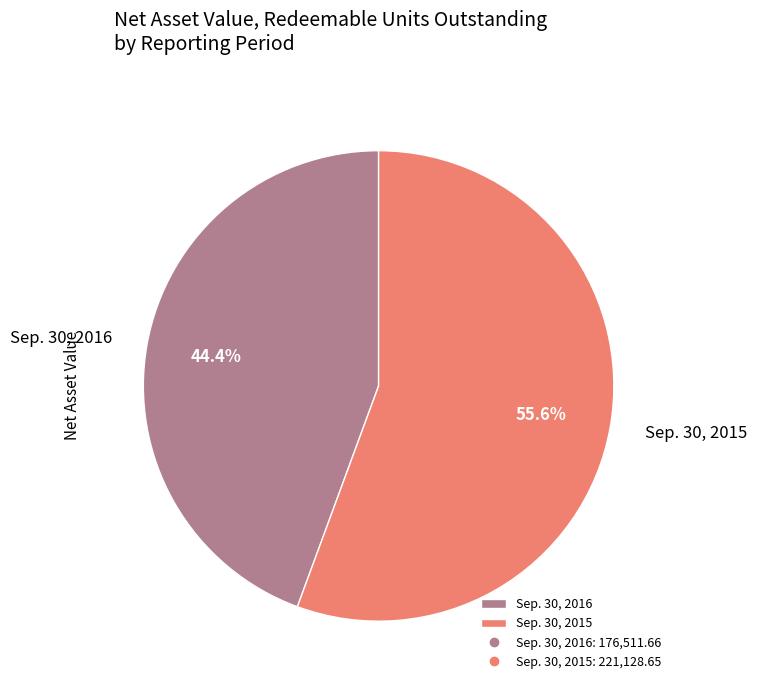

What portion of the pie excludes Sep. 30, 2015?

44.4%